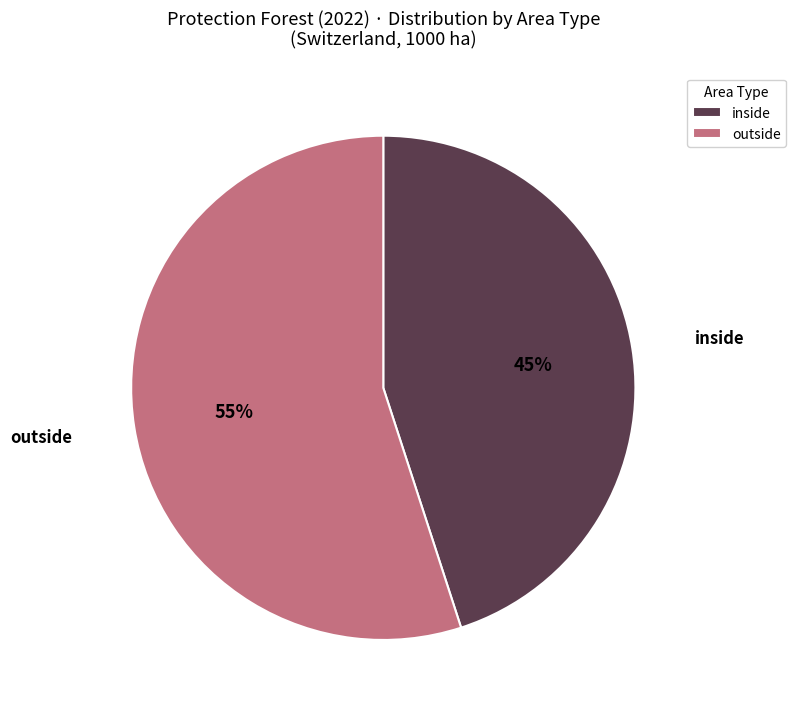

True or false: outside accounts for 55% of the total.

True